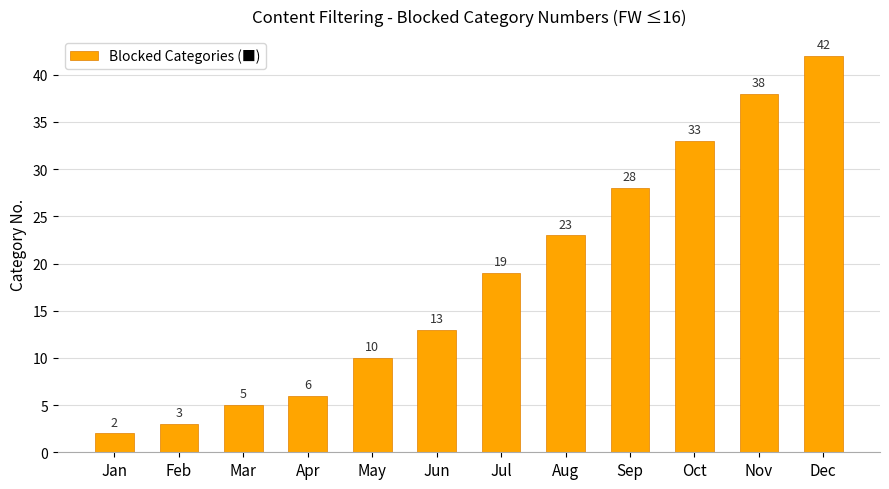

How many distinct data groups are displayed?

1